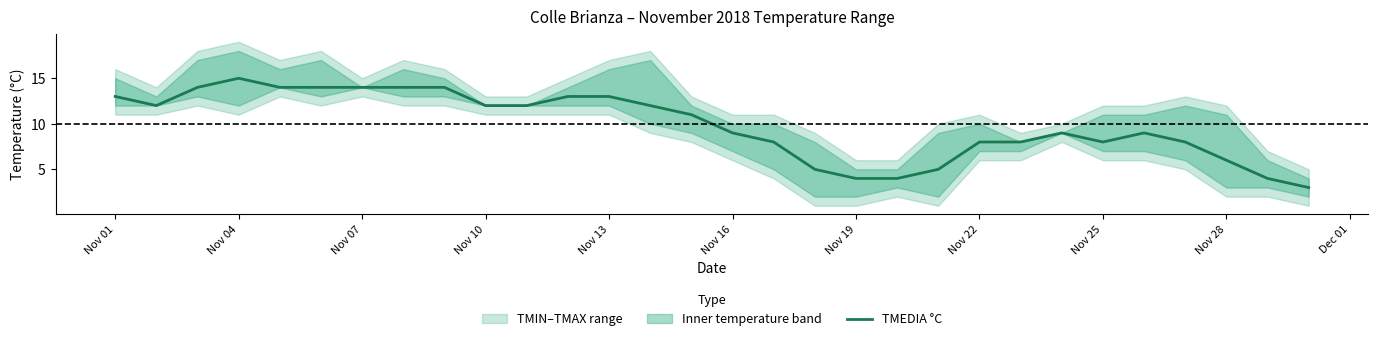

The TMEDIA °C series shows 4 at Nov 19. True or false?

True